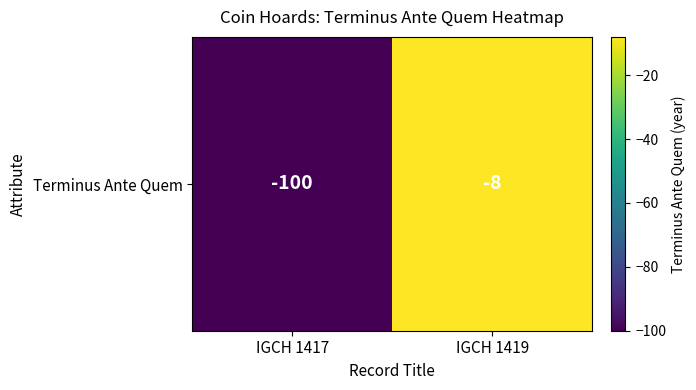

Reading right to left, list all the values displayed in this chart.

-8	-100